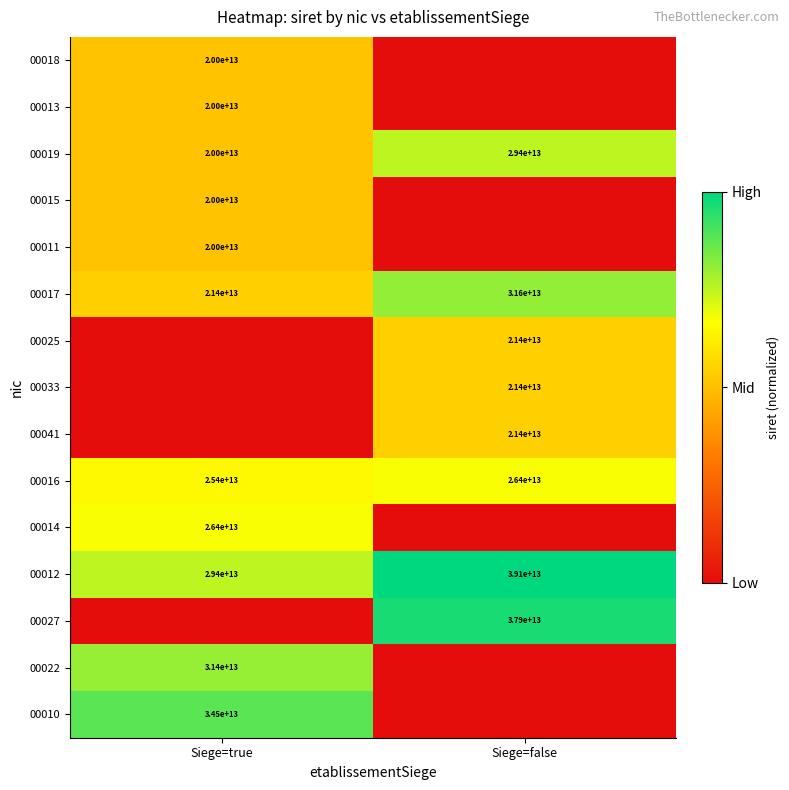

Where is 00017 nearest to the value 26500000000000?

Siege=true